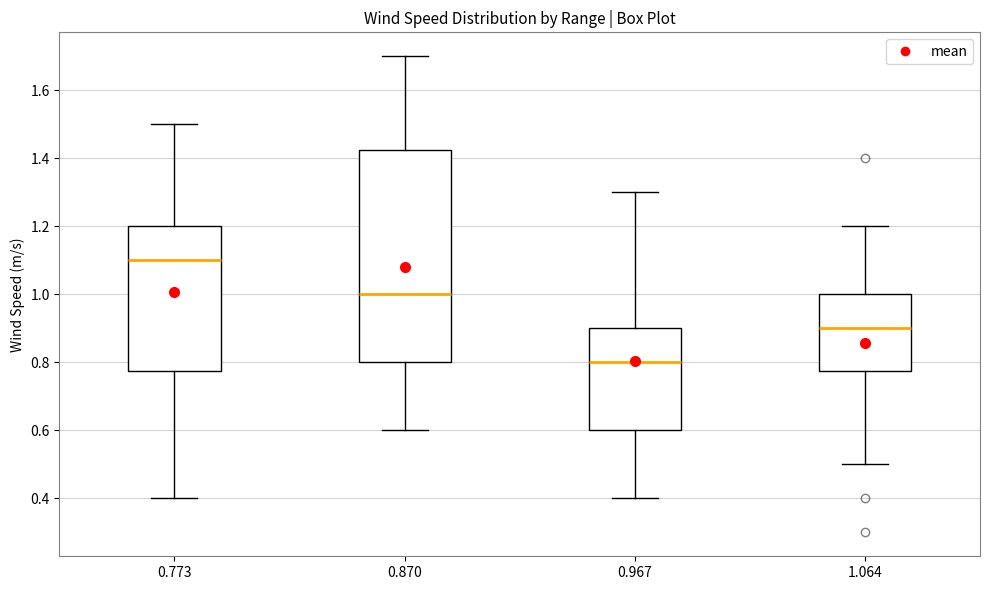

Comparing the boxes themselves (not the whiskers), which one is the tallest?

0.870